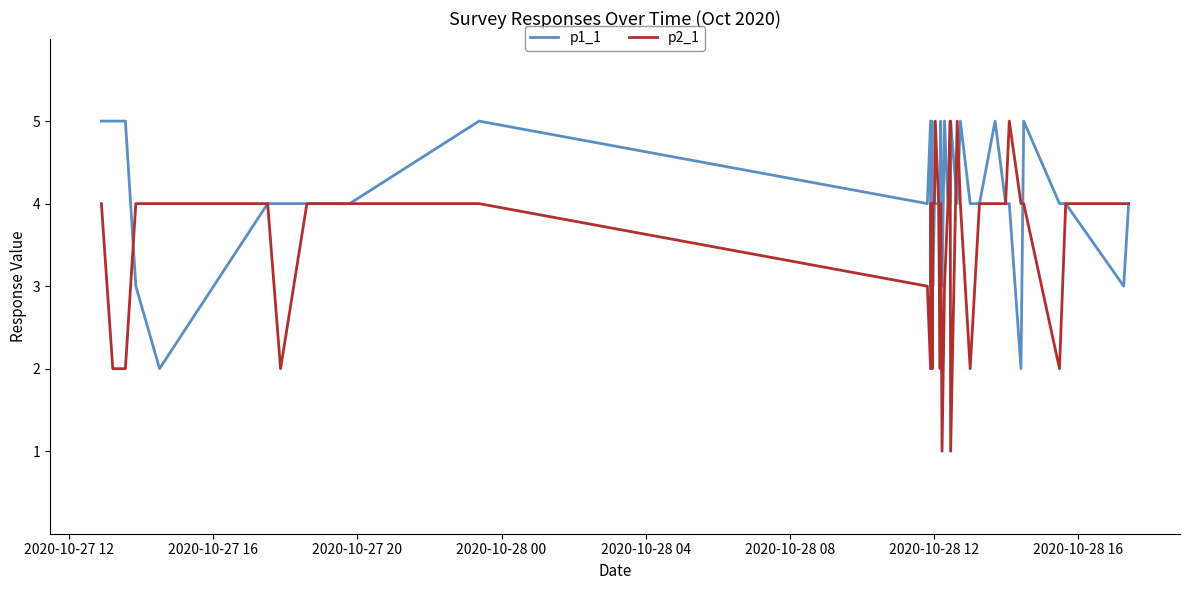

Which series has the widest spread of values?

p2_1